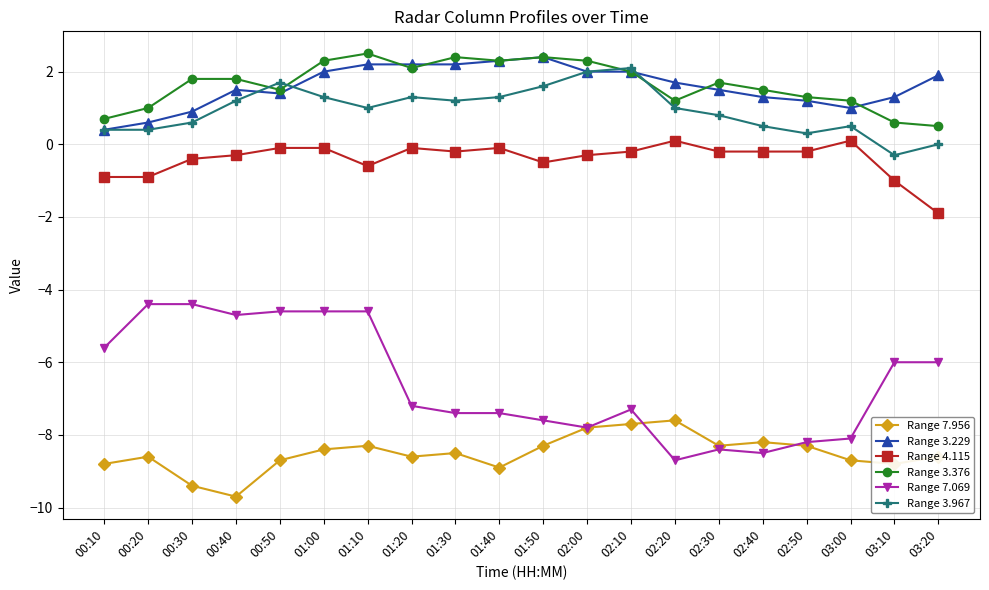

Reading left to right, extract all data points from this chart.

Range 7.956: 00:10=-8.8	00:20=-8.6	00:30=-9.4	00:40=-9.7	00:50=-8.7	01:00=-8.4	01:10=-8.3	01:20=-8.6	01:30=-8.5	01:40=-8.9	01:50=-8.3	02:00=-7.8	02:10=-7.7	02:20=-7.6	02:30=-8.3	02:40=-8.2	02:50=-8.3	03:00=-8.7	03:10=-8.8	03:20=-8.6
Range 3.229: 00:10=0.4	00:20=0.6	00:30=0.9	00:40=1.5	00:50=1.4	01:00=2.0	01:10=2.2	01:20=2.2	01:30=2.2	01:40=2.3	01:50=2.4	02:00=2.0	02:10=2.0	02:20=1.7	02:30=1.5	02:40=1.3	02:50=1.2	03:00=1.0	03:10=1.3	03:20=1.9
Range 4.115: 00:10=-0.9	00:20=-0.9	00:30=-0.4	00:40=-0.3	00:50=-0.1	01:00=-0.1	01:10=-0.6	01:20=-0.1	01:30=-0.2	01:40=-0.1	01:50=-0.5	02:00=-0.3	02:10=-0.2	02:20=0.1	02:30=-0.2	02:40=-0.2	02:50=-0.2	03:00=0.1	03:10=-1.0	03:20=-1.9
Range 3.376: 00:10=0.7	00:20=1.0	00:30=1.8	00:40=1.8	00:50=1.5	01:00=2.3	01:10=2.5	01:20=2.1	01:30=2.4	01:40=2.3	01:50=2.4	02:00=2.3	02:10=2.0	02:20=1.2	02:30=1.7	02:40=1.5	02:50=1.3	03:00=1.2	03:10=0.6	03:20=0.5
Range 7.069: 00:10=-5.6	00:20=-4.4	00:30=-4.4	00:40=-4.7	00:50=-4.6	01:00=-4.6	01:10=-4.6	01:20=-7.2	01:30=-7.4	01:40=-7.4	01:50=-7.6	02:00=-7.8	02:10=-7.3	02:20=-8.7	02:30=-8.4	02:40=-8.5	02:50=-8.2	03:00=-8.1	03:10=-6.0	03:20=-6.0
Range 3.967: 00:10=0.4	00:20=0.4	00:30=0.6	00:40=1.2	00:50=1.7	01:00=1.3	01:10=1.0	01:20=1.3	01:30=1.2	01:40=1.3	01:50=1.6	02:00=2.0	02:10=2.1	02:20=1.0	02:30=0.8	02:40=0.5	02:50=0.3	03:00=0.5	03:10=-0.3	03:20=0.0